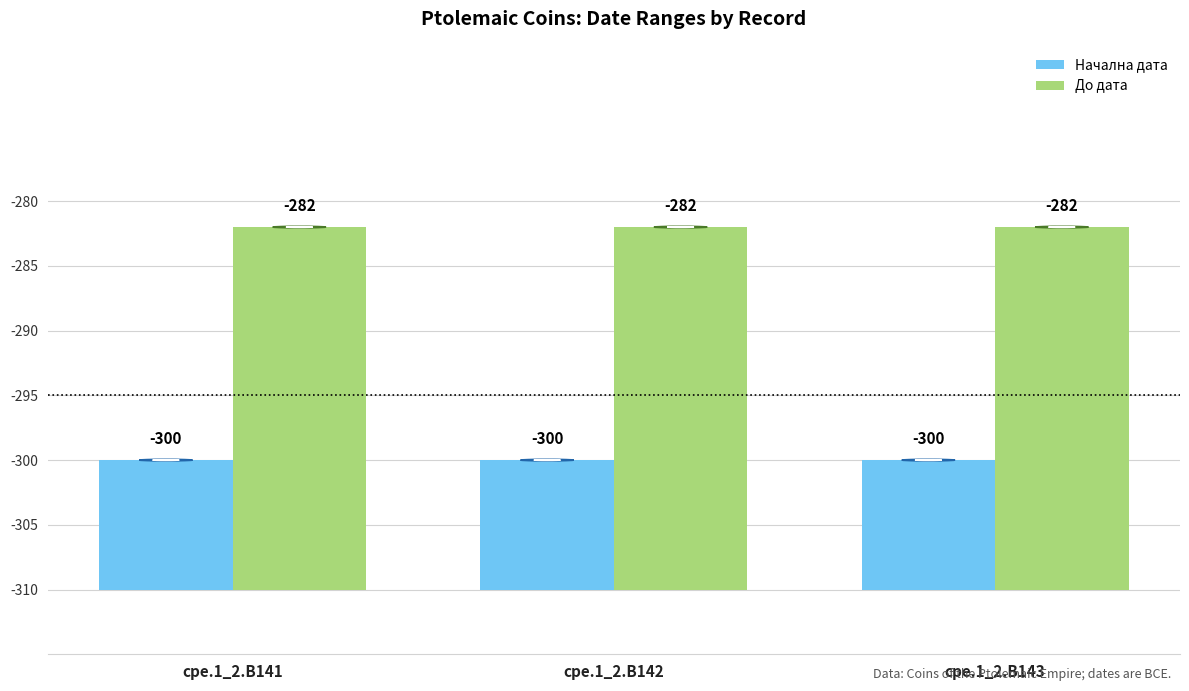

How many distinct data groups are displayed?

2